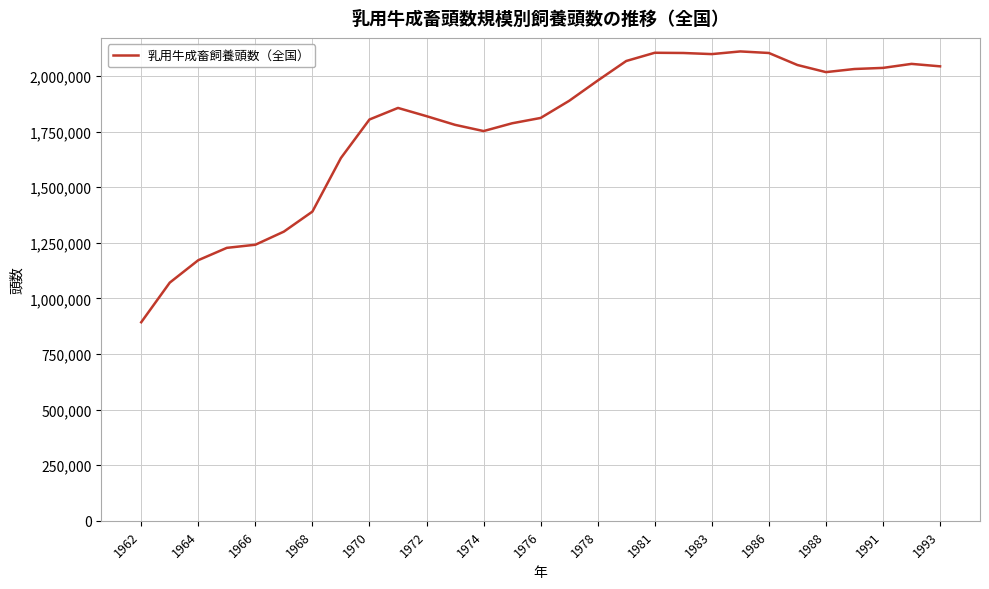

How many lines are shown in the chart?

1